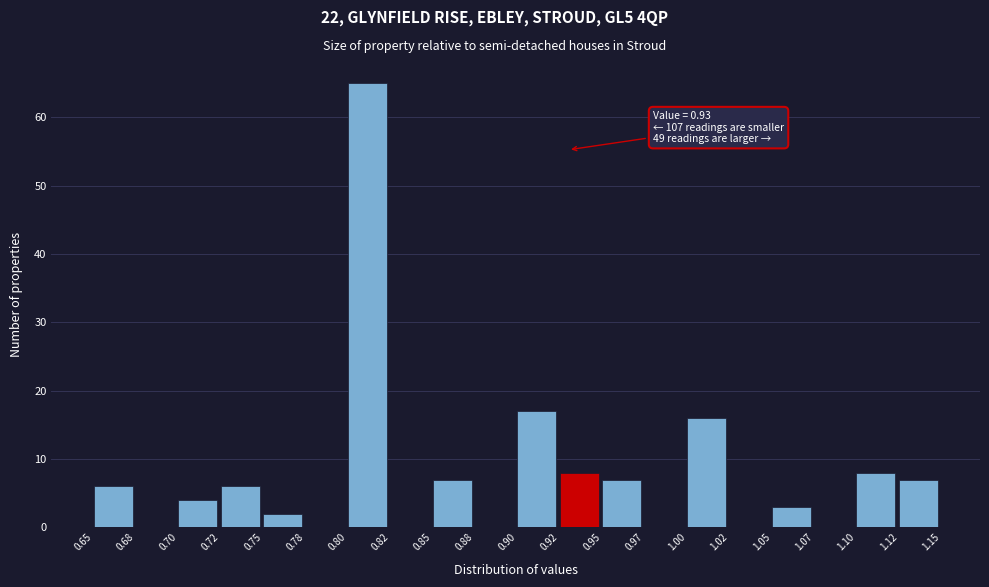

Over which range of the x-axis is the bar tallest?

0.80 to 0.82